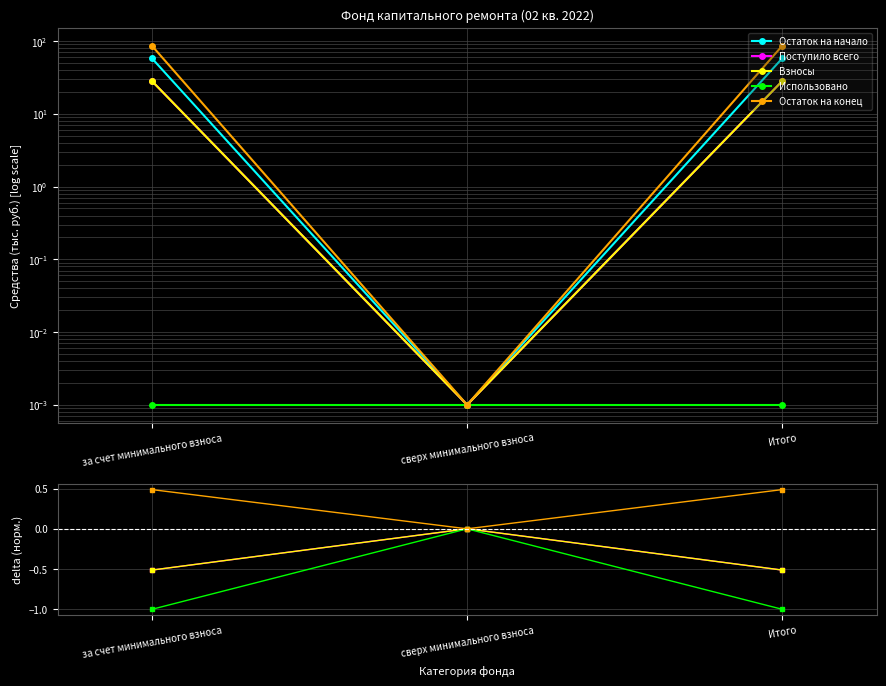

How many values in the Поступило всего series exceed 57?

2